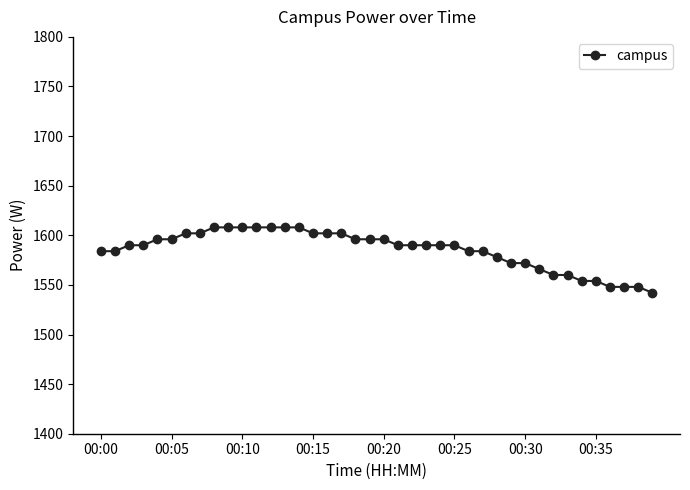

Does the chart display data point markers on the line(s)?

Yes